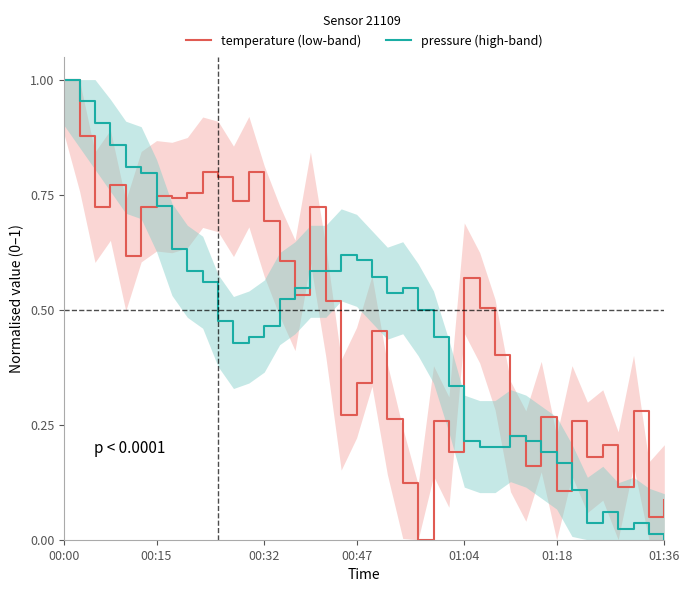

What is the total value across all series at 20?

1.0